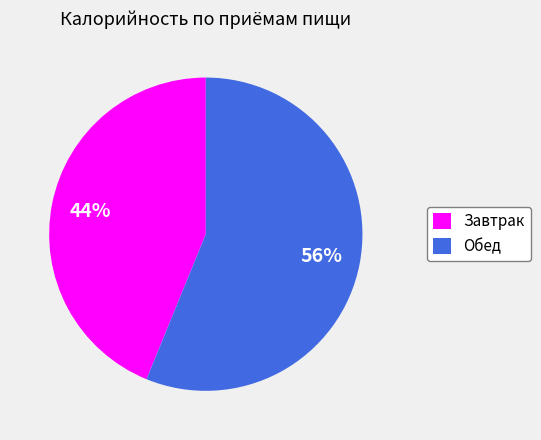

To the nearest percent, what is the combined percentage of Завтрак and Обед?

100%